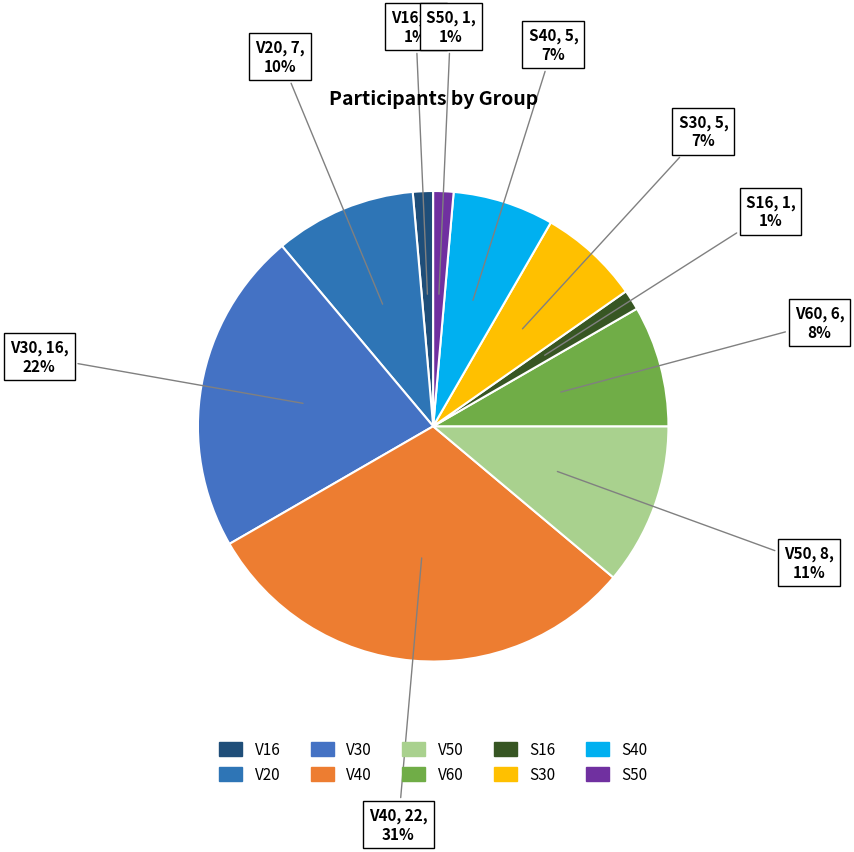

How many segments does this pie chart have?

10